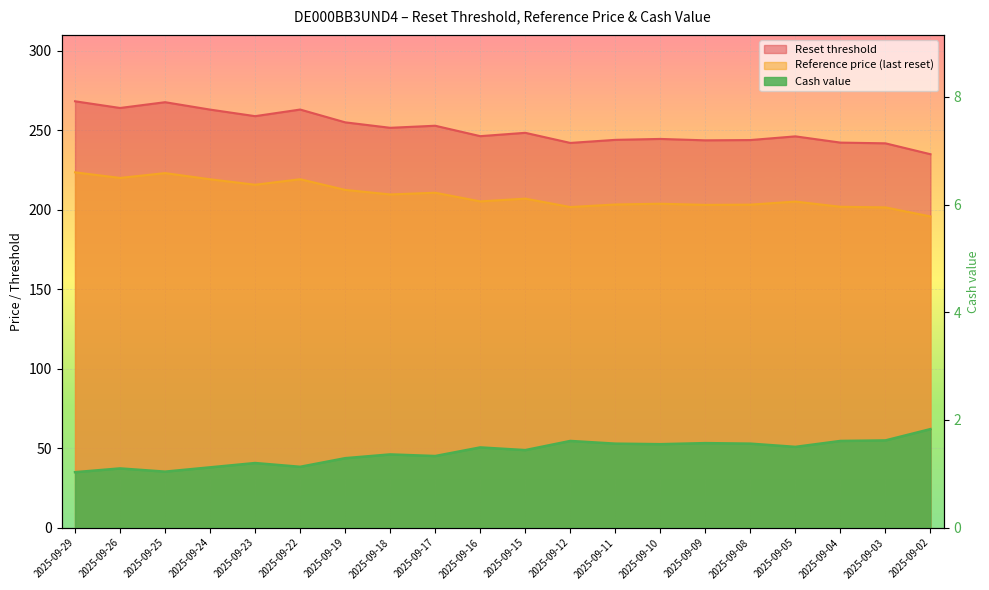

How many lines are shown in the chart?

3